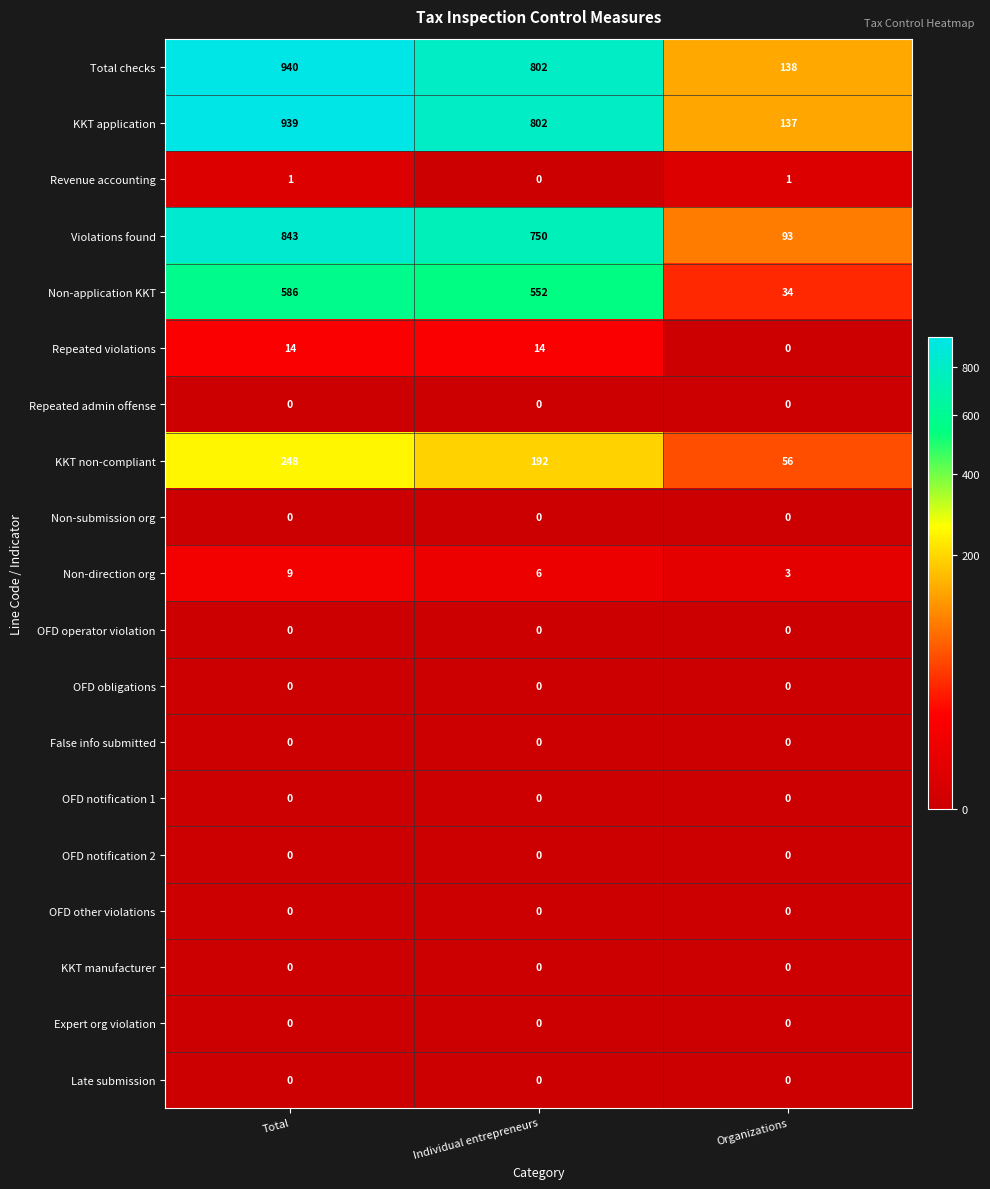

Is it true that Non-submission org equals 0 at Individual entrepreneurs?

True